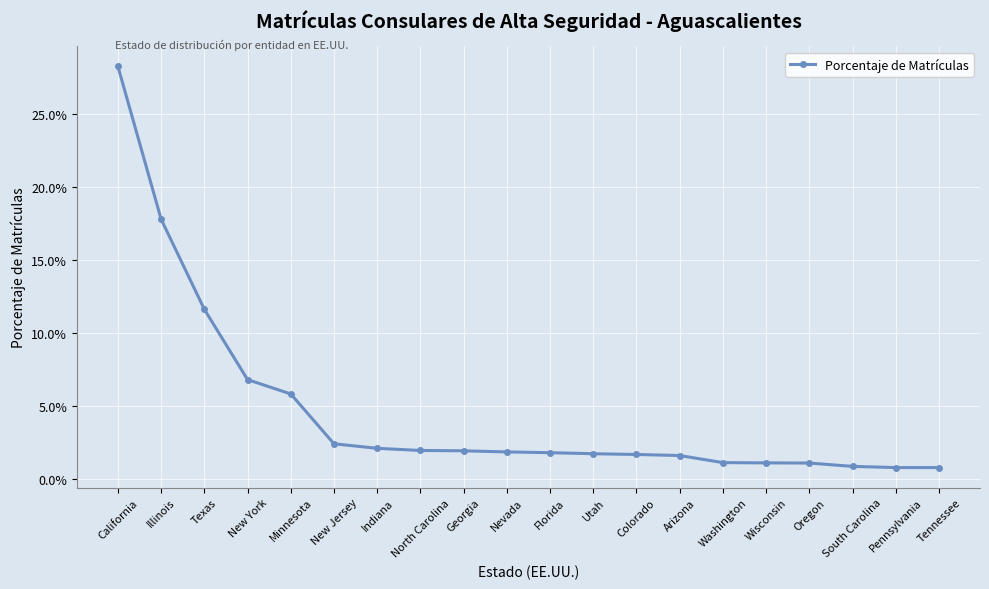

The value at Pennsylvania is 0.0. True or false?

False